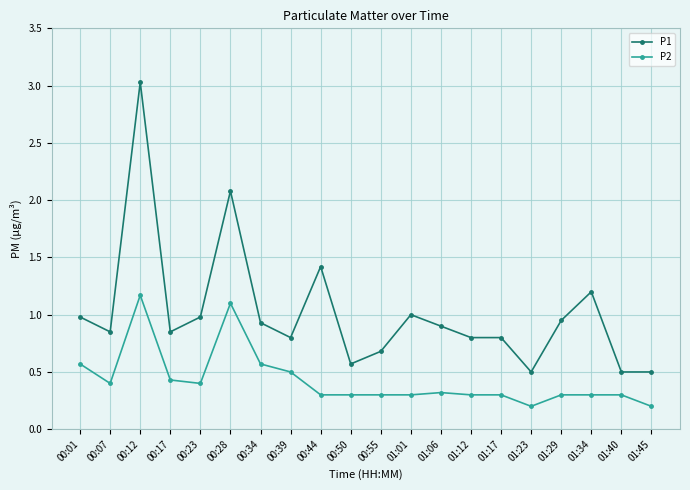

Which series has the widest spread of values?

P1